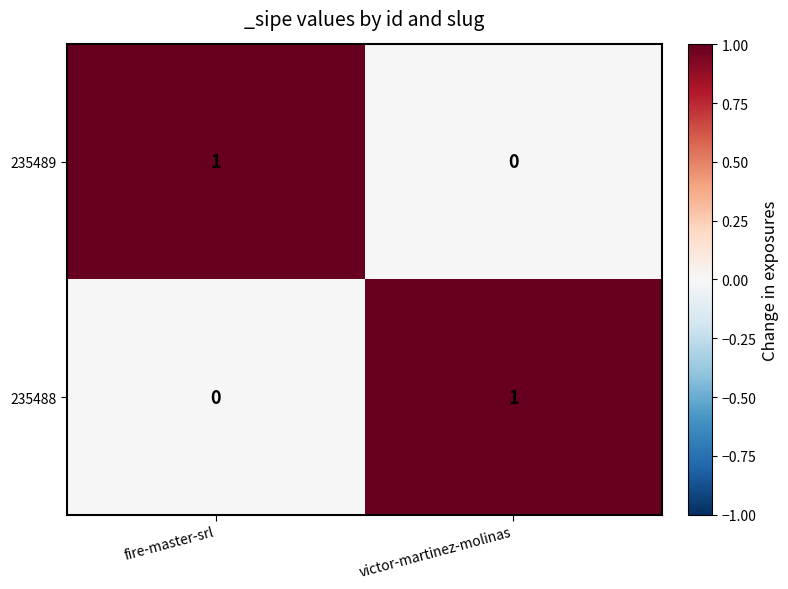

Reading left to right, list all the values displayed in this chart.

235489: 1	0
235488: 0	1